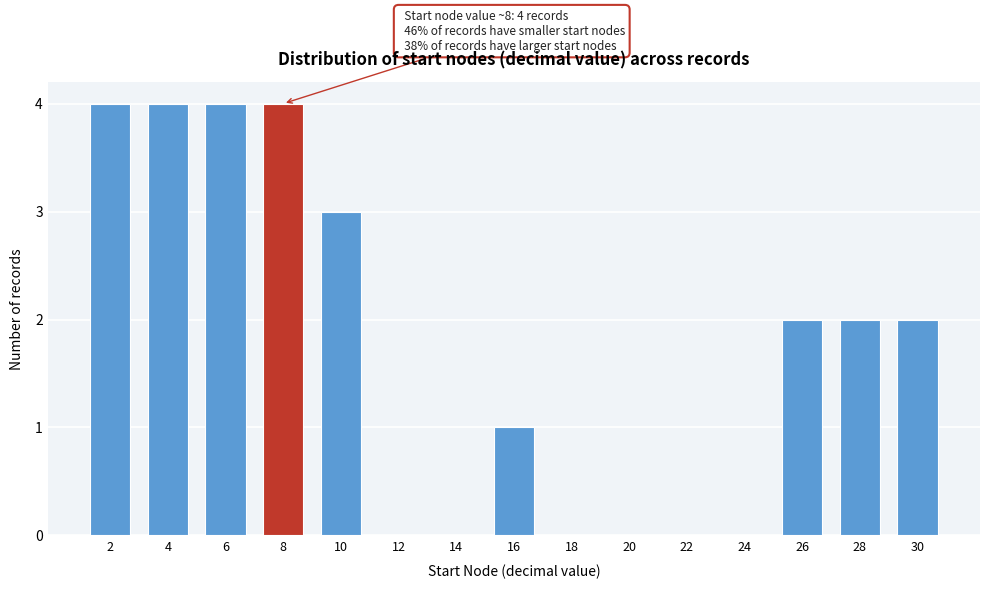

Reading left to right, extract all data points from this chart.

2=4	4=4	6=4	8=4	10=3	12=0	14=0	16=1	18=0	20=0	22=0	24=0	26=2	28=2	30=2